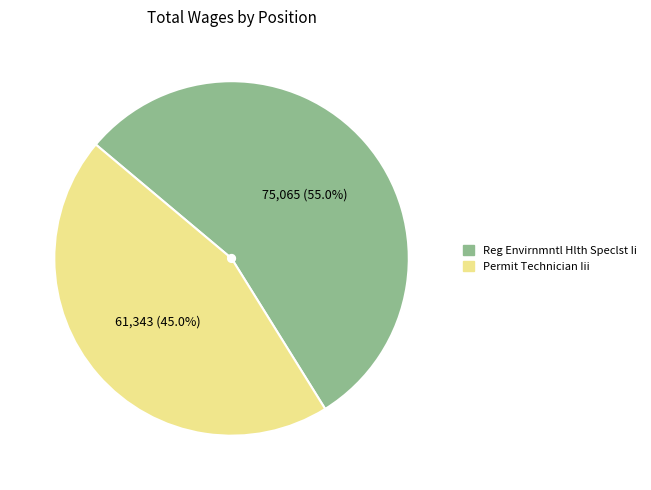

Which has a higher value, Reg Envirnmntl Hlth Speclst Ii or Permit Technician Iii?

Reg Envirnmntl Hlth Speclst Ii